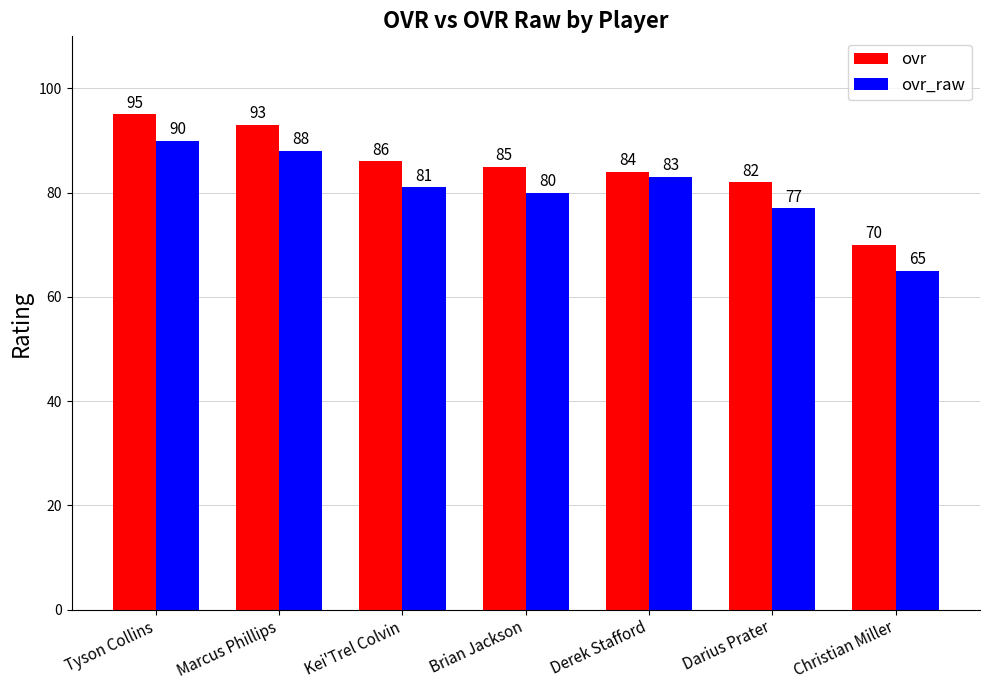

True or false: ovr has a value of 93 at Marcus Phillips.

True